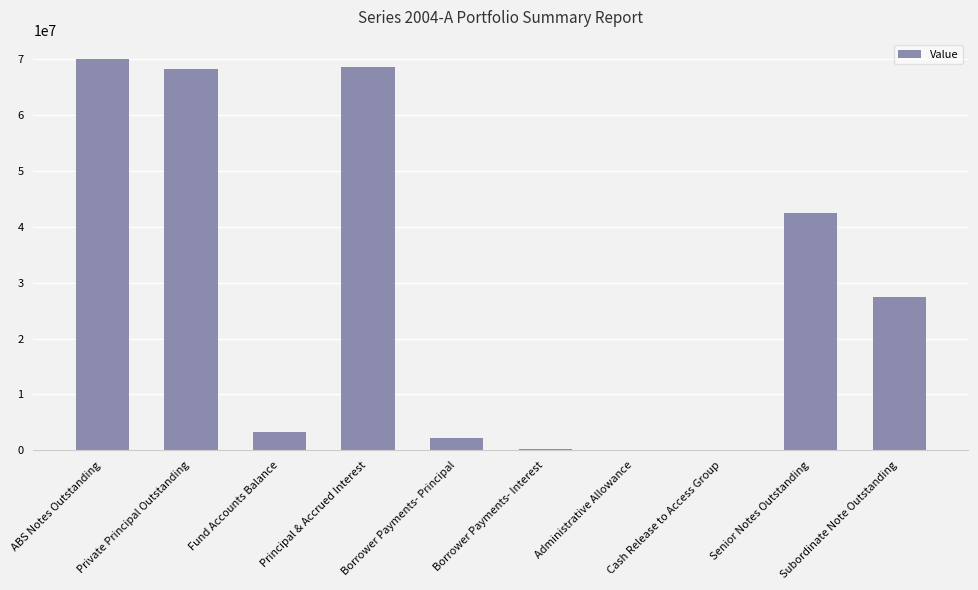

The chart shows a value of 37338721.2 at Subordinate Note Outstanding. True or false?

False